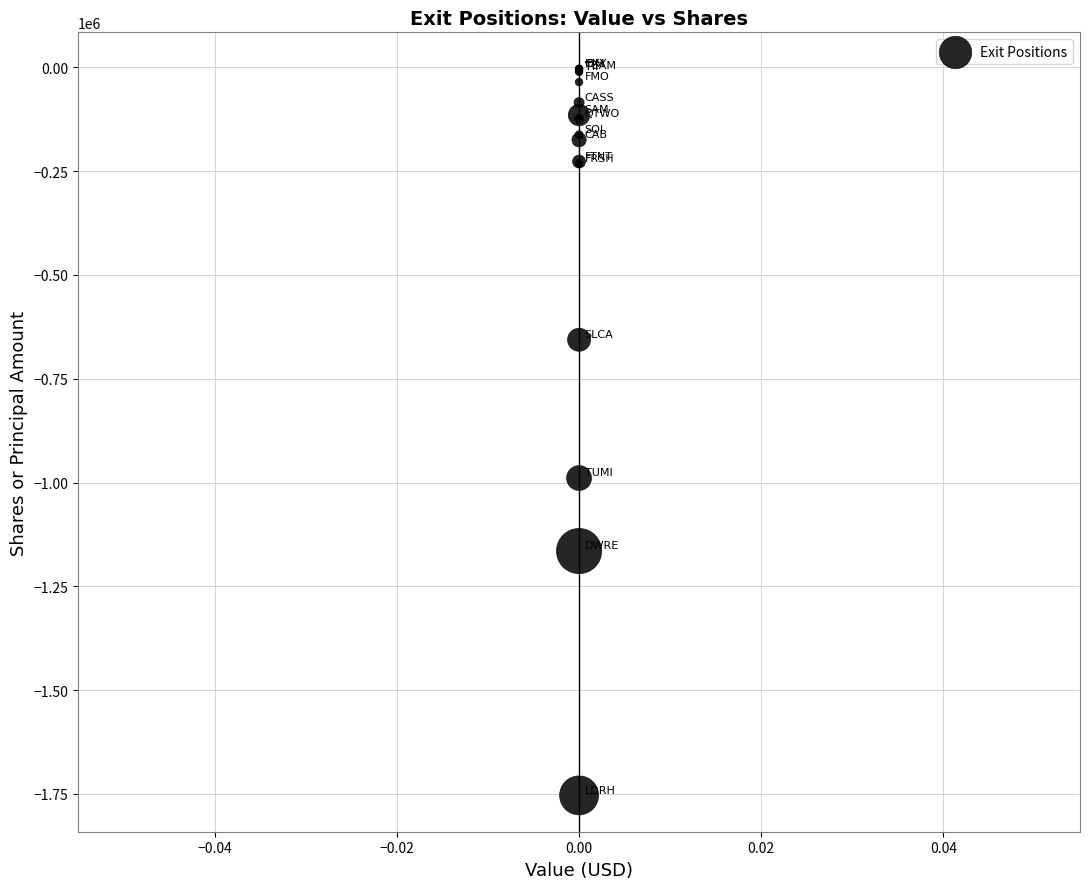

What Y value in the scatter plot is closest to -878425?

-989220